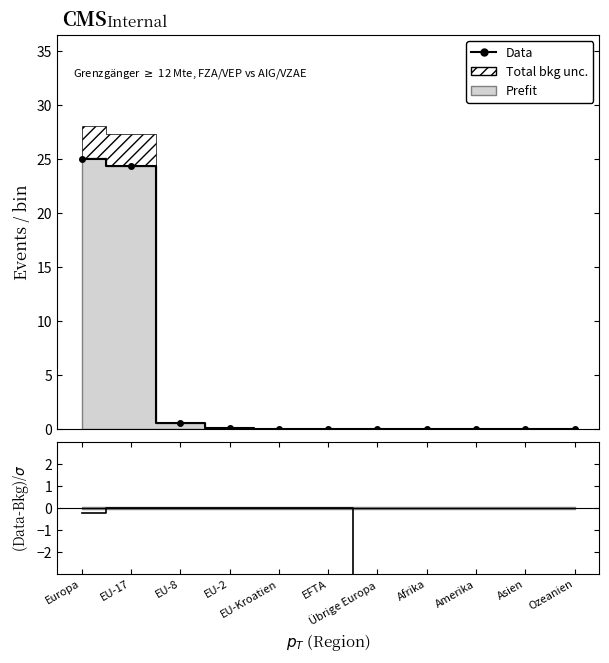

Which category has the lowest value across all series?

Übrige Europa